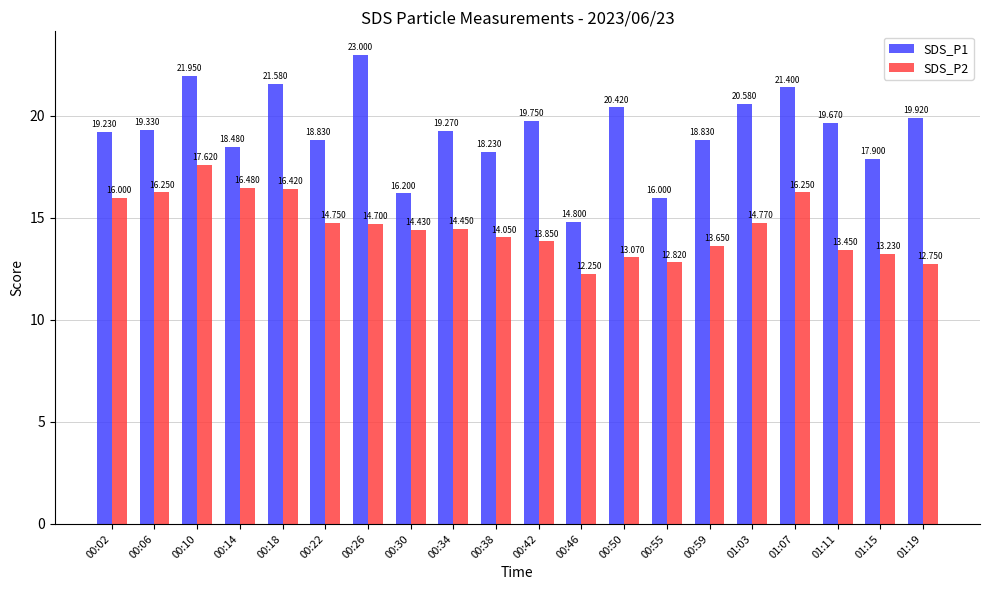

How many bars are there in total?

40